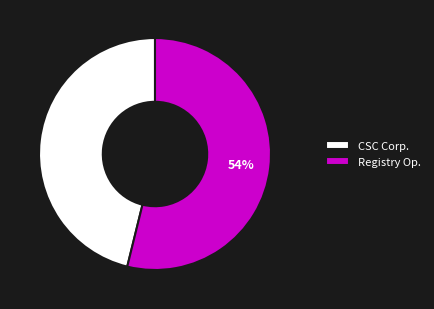

To the nearest percent, what is the average slice percentage?

50%